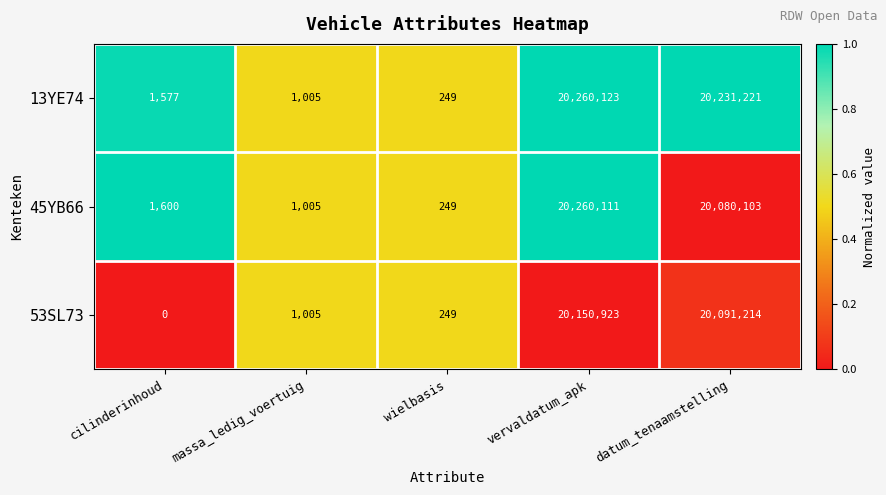

What is the difference between the maximum and minimum values in the 13YE74 series?

20259874